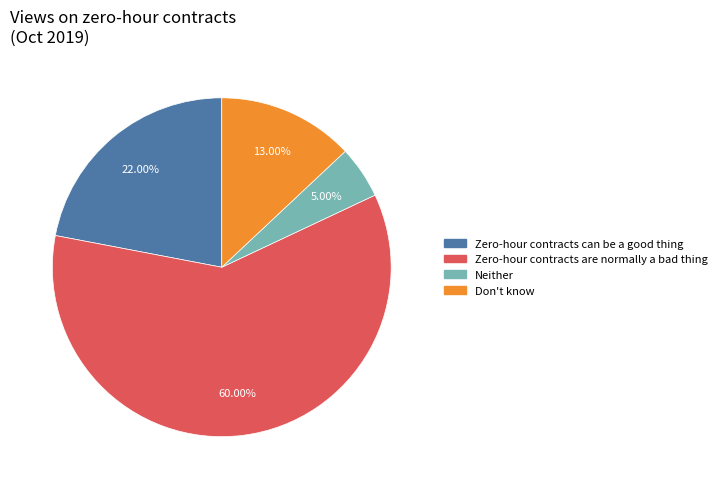

To the nearest percent, what percentage of the pie is Don't know?

13%